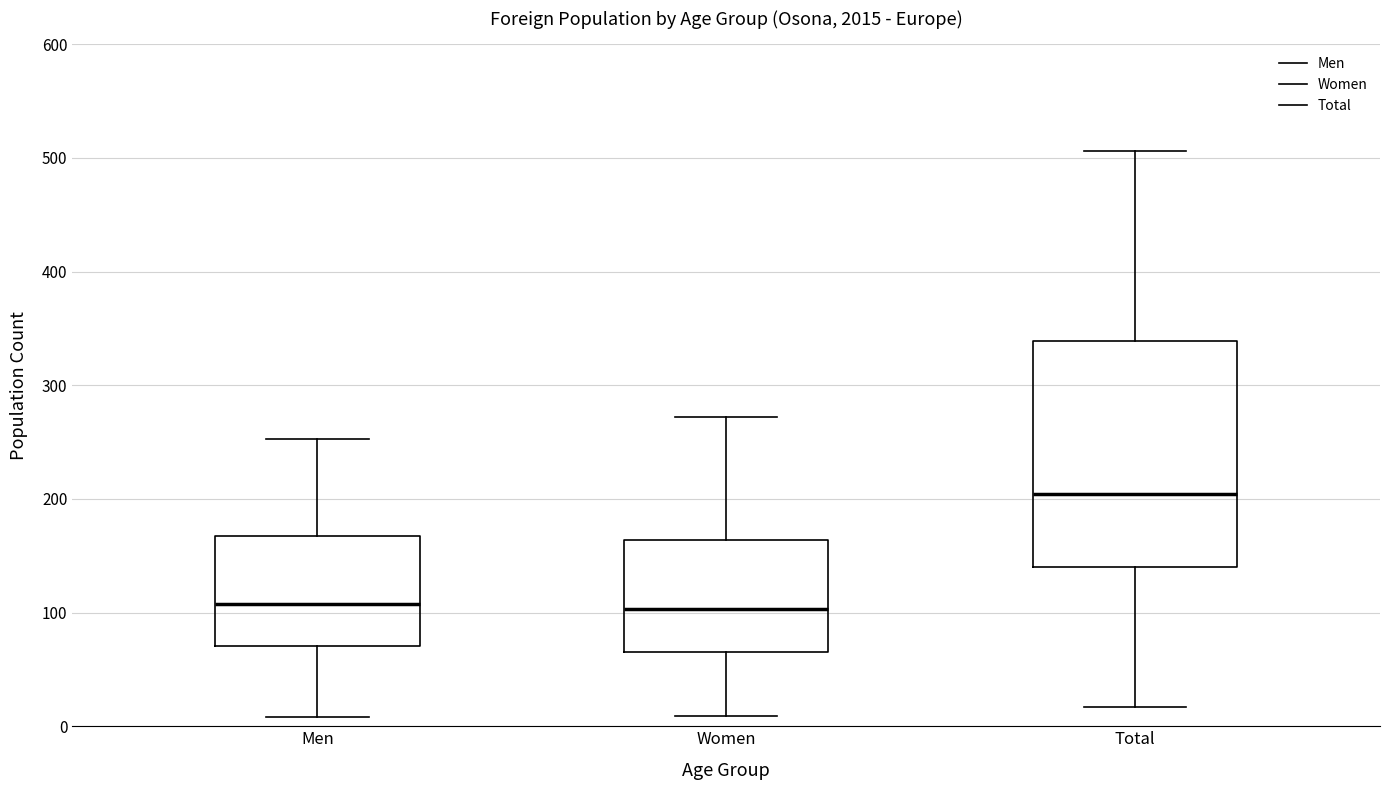

Comparing the boxes themselves (not the whiskers), which one is the tallest?

Total